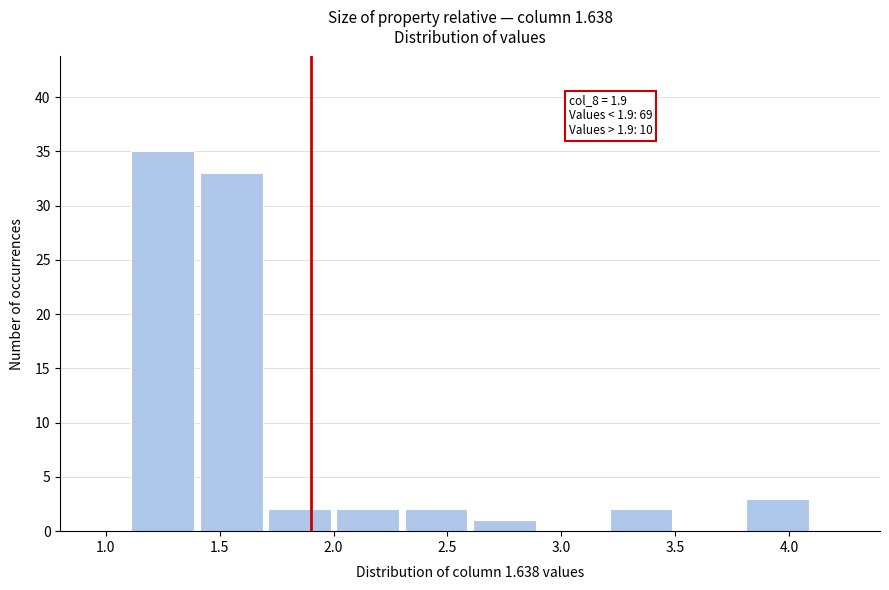

Which range on the x-axis has the tallest bar?

1.1 to 1.4